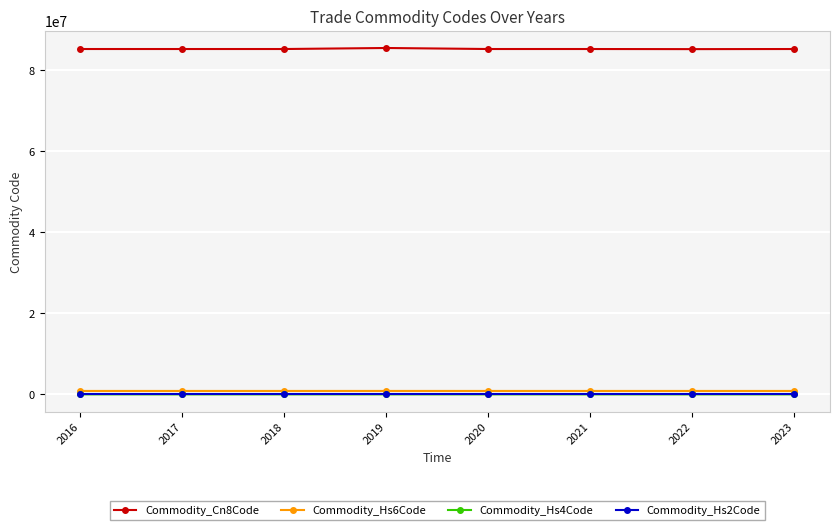

What is the value of the Commodity_Cn8Code point at the 3rd from the left?

85176200.0